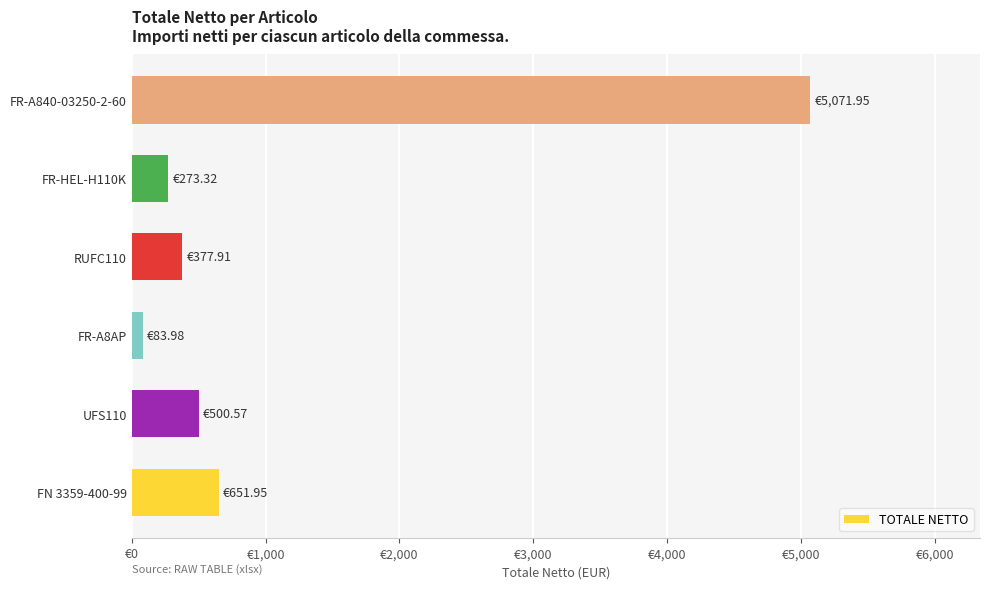

At which category does the chart reach its peak across all series?

FR-A840-03250-2-60